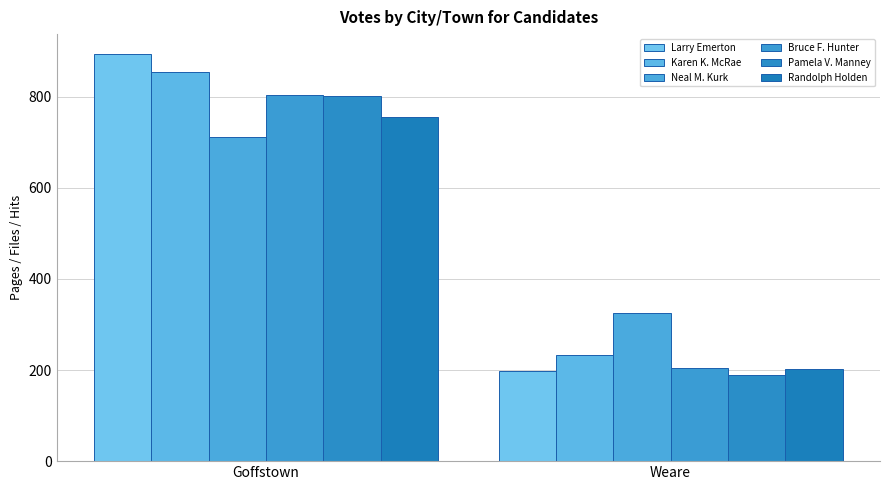

Which series has the largest total across all categories?

Larry Emerton